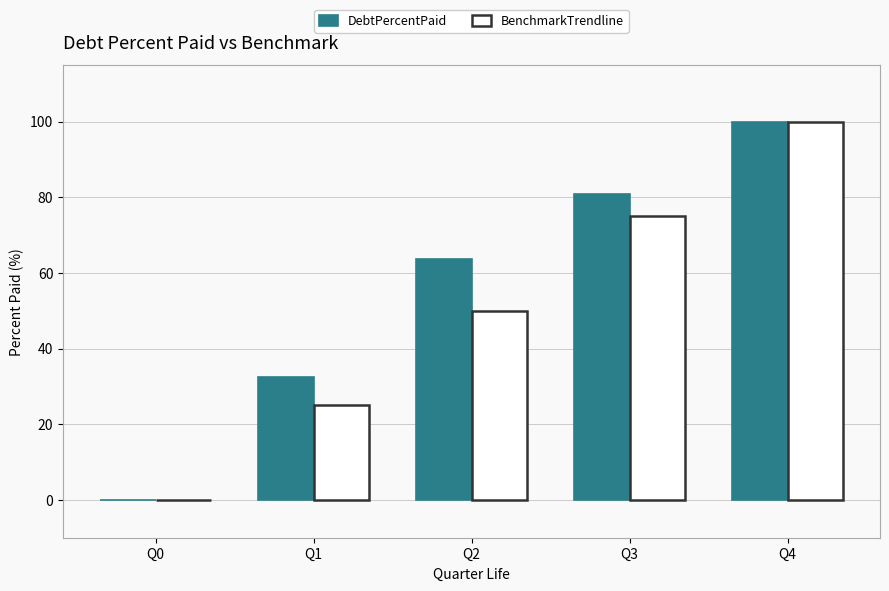

Is it true that BenchmarkTrendline equals -43.5 at Q0?

False